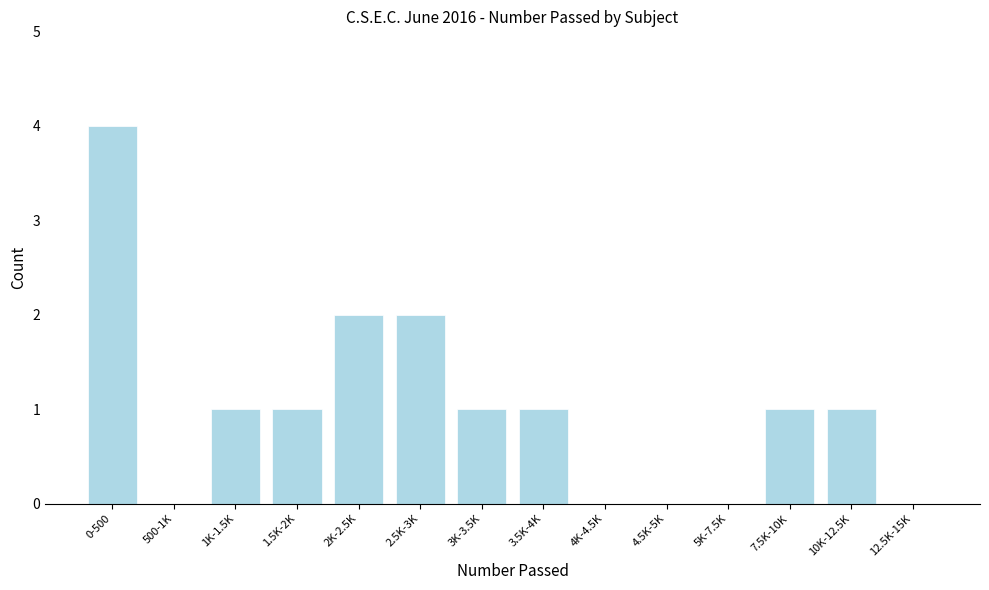

Reading left to right, what are all the values shown in this chart?

0-500=4	500-1K=0	1K-1.5K=1	1.5K-2K=1	2K-2.5K=2	2.5K-3K=2	3K-3.5K=1	3.5K-4K=1	4K-4.5K=0	4.5K-5K=0	5K-7.5K=0	7.5K-10K=1	10K-12.5K=1	12.5K-15K=0